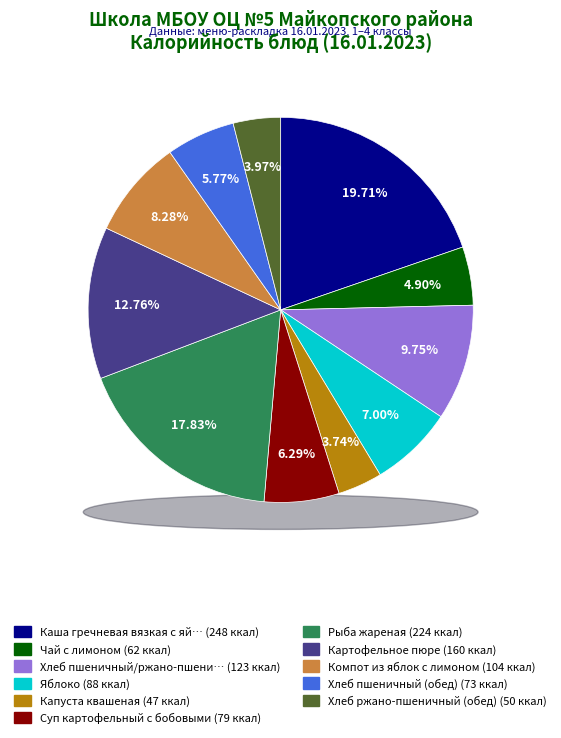

The Суп картофельный с бобовыми slice represents 6% of the pie. True or false?

True